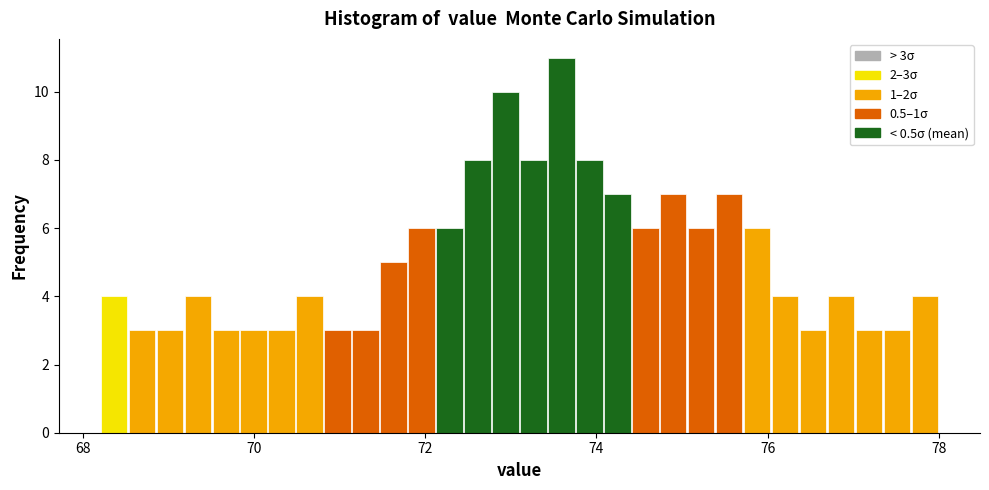

Read against the x-axis, roughly where is the centre of the tallest bar?

73.6